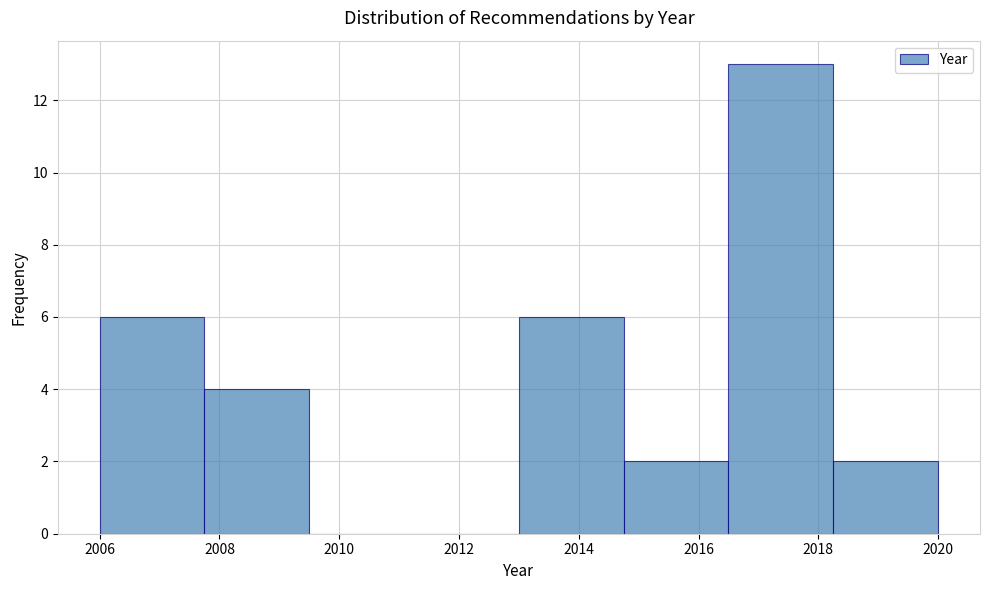

Reading left to right, list every bar in this chart as the range it spans on the x-axis followed by its height. Neither the bar edges nor the heights are printed on the chart, so give them approximately, as read against the axes.

2006.00 to 2007.75: 6
2007.75 to 2009.50: 4
2009.50 to 2011.25: 0
2011.25 to 2013.00: 0
2013.00 to 2014.75: 6
2014.75 to 2016.50: 2
2016.50 to 2018.25: 13
2018.25 to 2020.00: 2